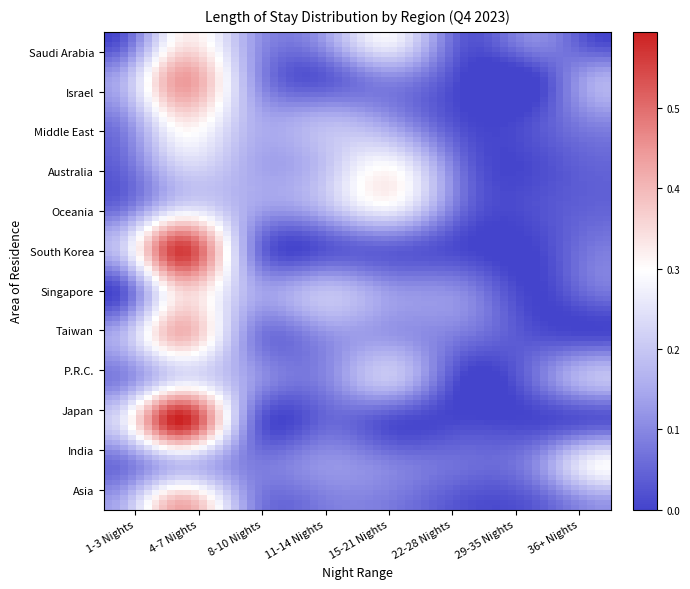

At 36+ Nights, list the series in order from smallest to largest.

Saudi Arabia, Taiwan, Japan, Oceania, Australia, Singapore, South Korea, Middle East, Asia, Israel, P.R.C., India